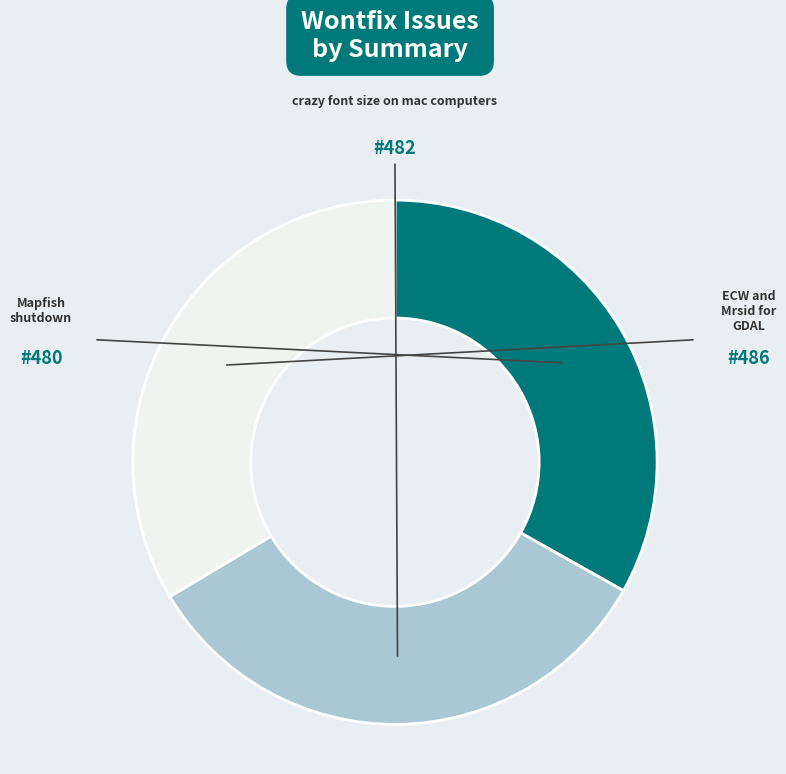

Is there any slice that represents more than half of the pie?

No